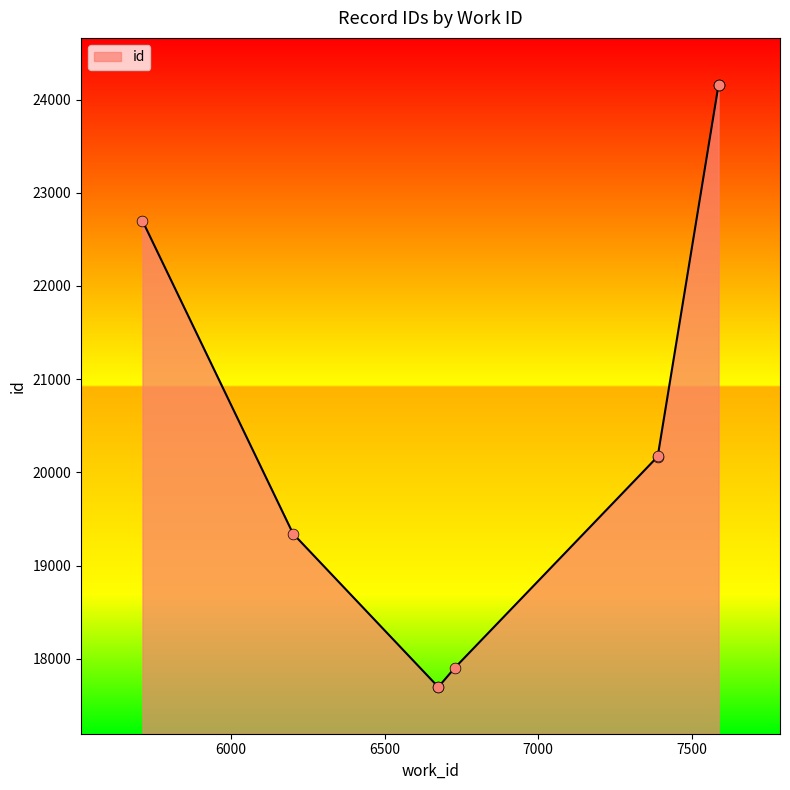

Between 5712 and 7587, which is larger?

7587